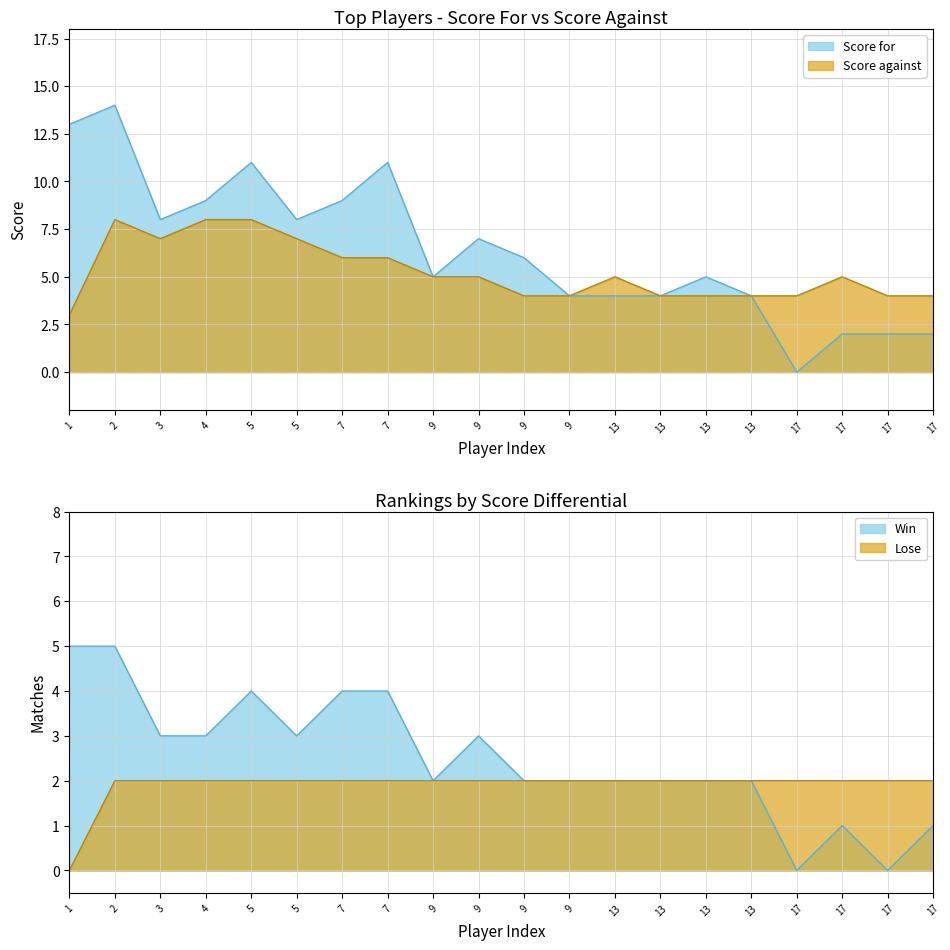

Is the value of Score for at 3 greater than the value of Score against at 17?

Yes